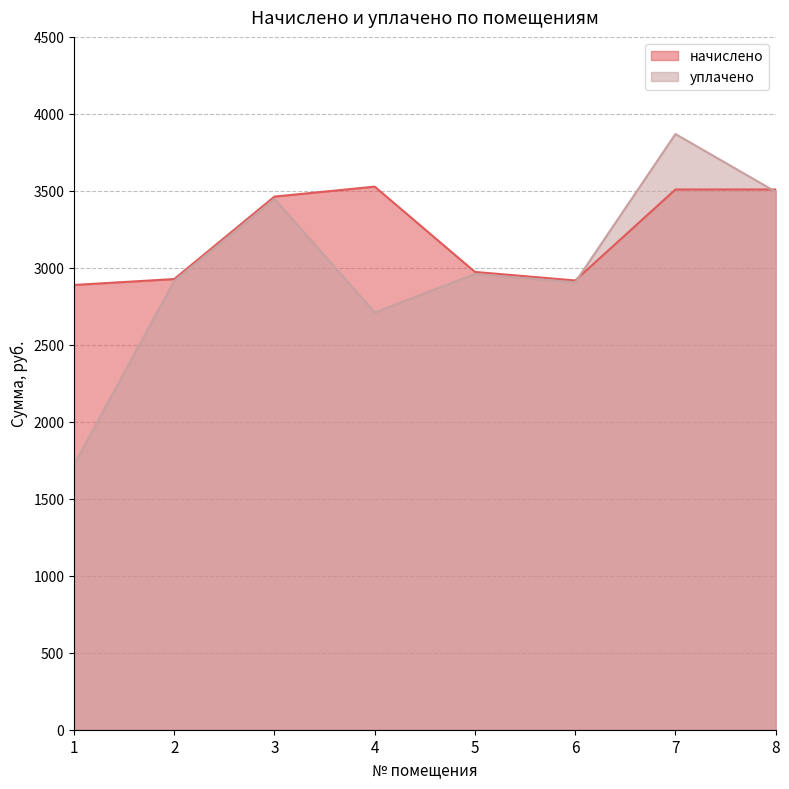

How many lines are shown in the chart?

2